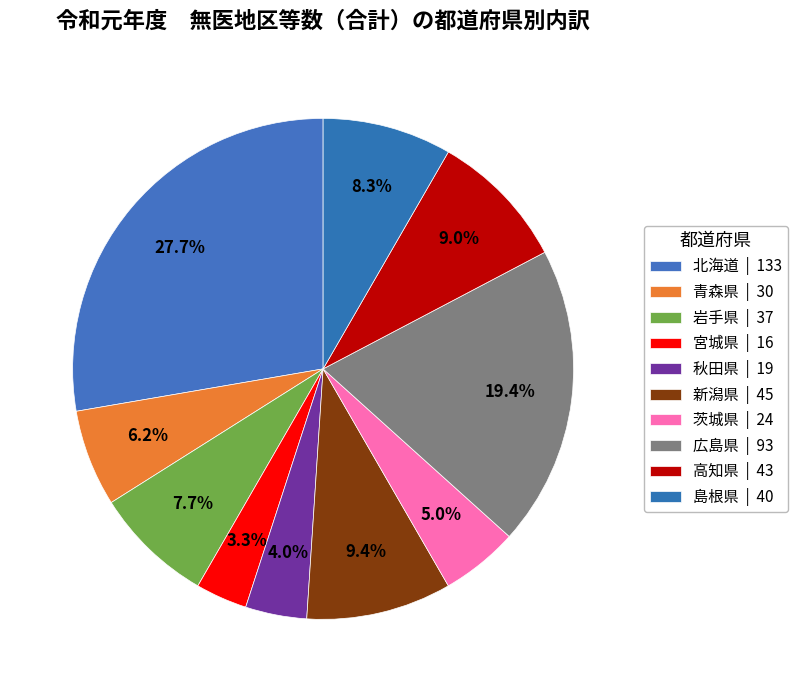

What percentage is NOT represented by 新潟県?

90.6%